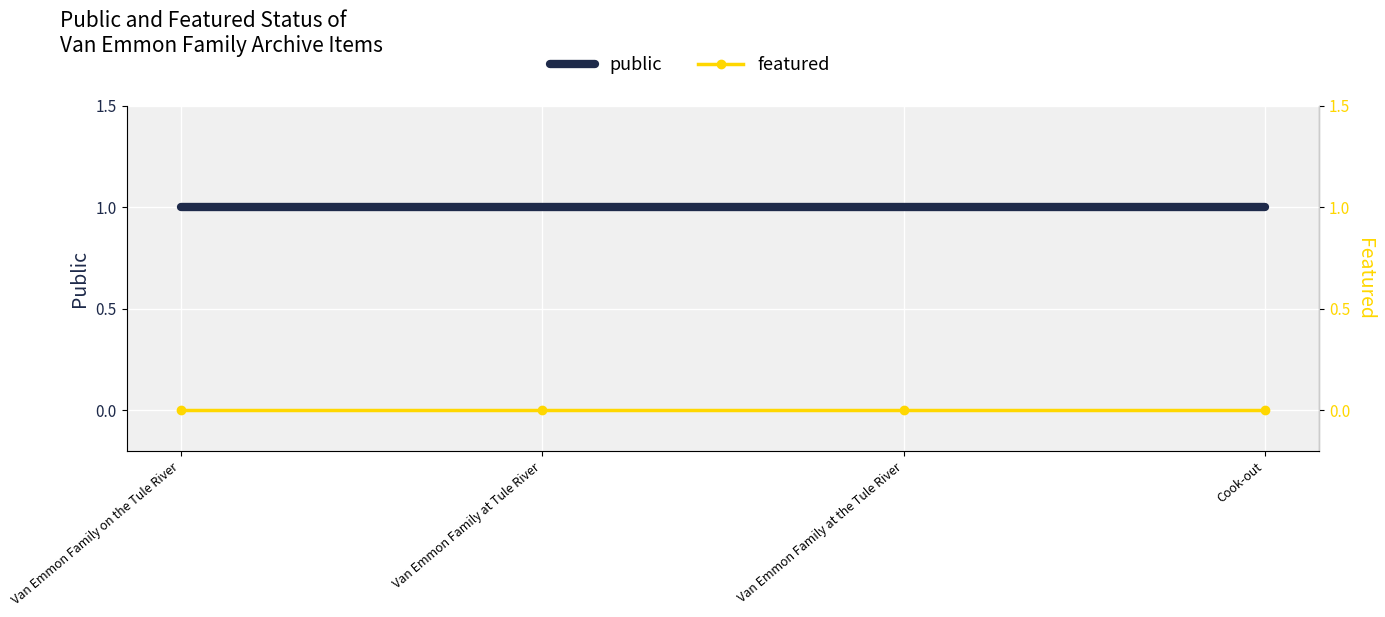

What is the value of the public point at the 4th from the left?

1